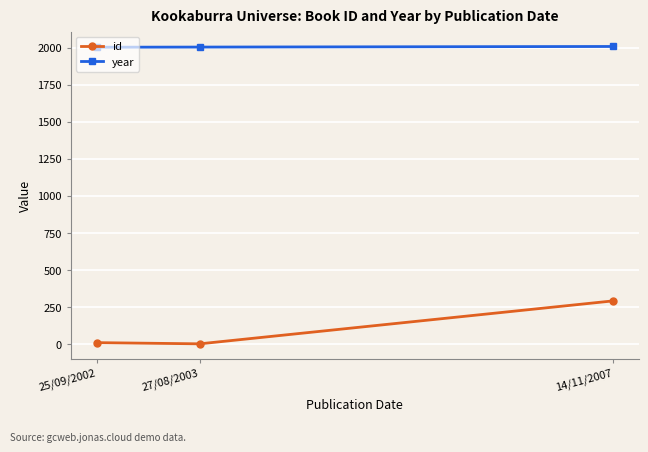

The value of year at 25/09/2002 is 1351. True or false?

False